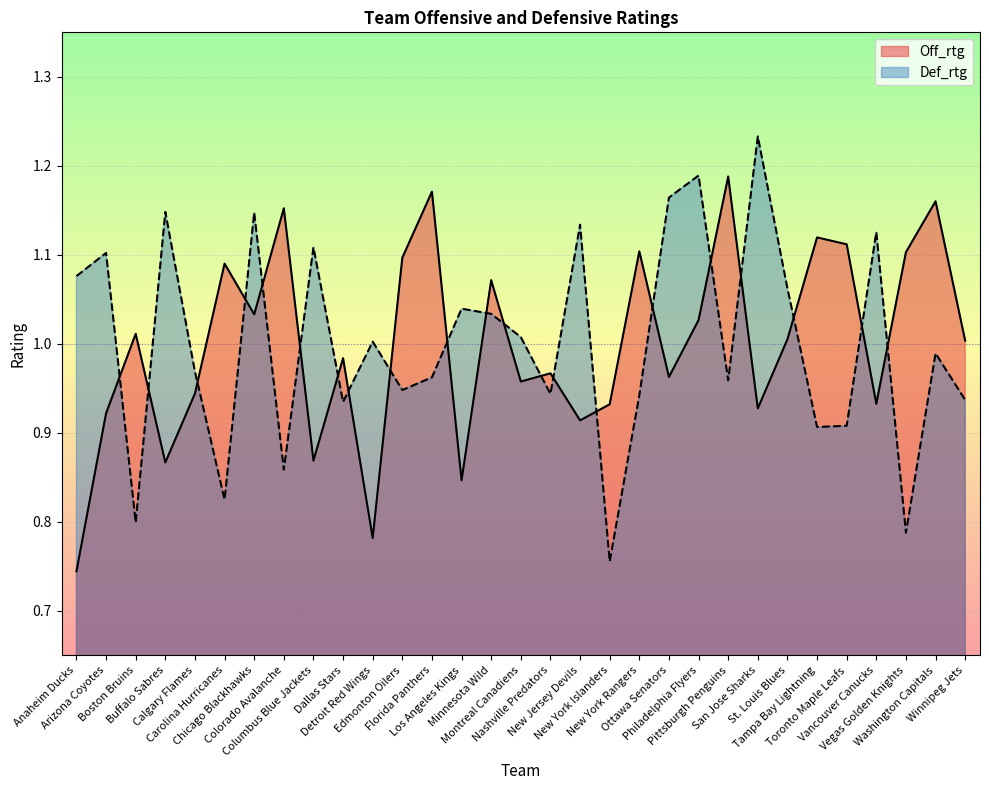

Which series has the largest total across all categories?

Off_rtg